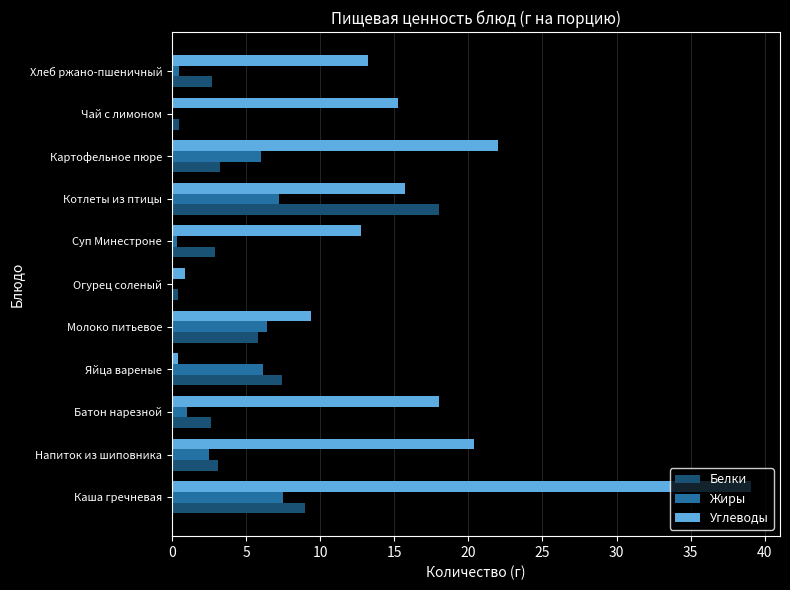

What is the sum of all Углеводы values?

167.1